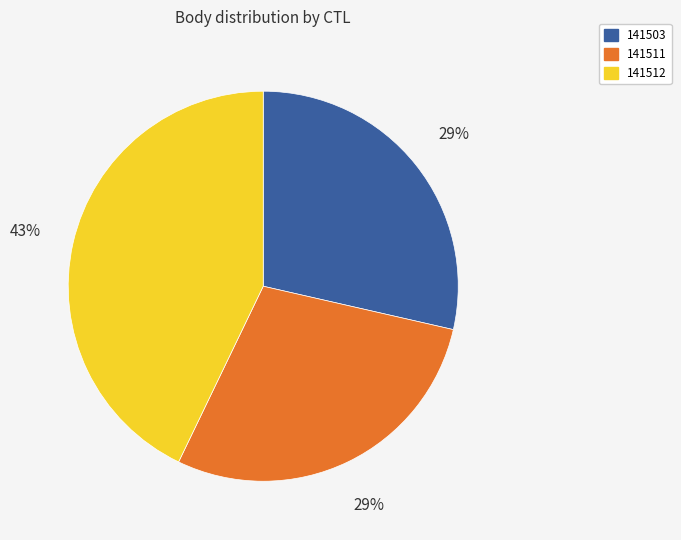

Count the number of slices in the pie.

3